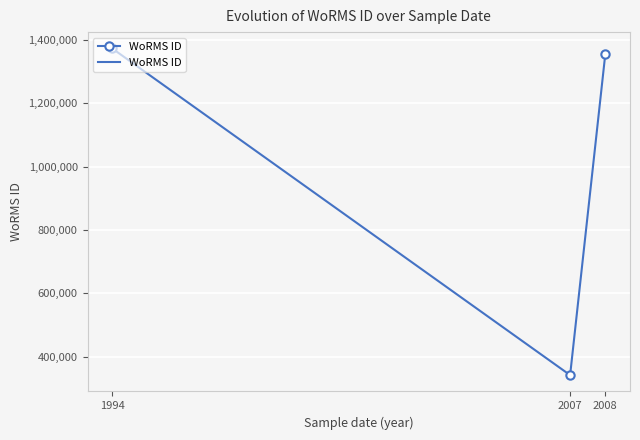

Between 2008 and 1994, which is larger?

1994